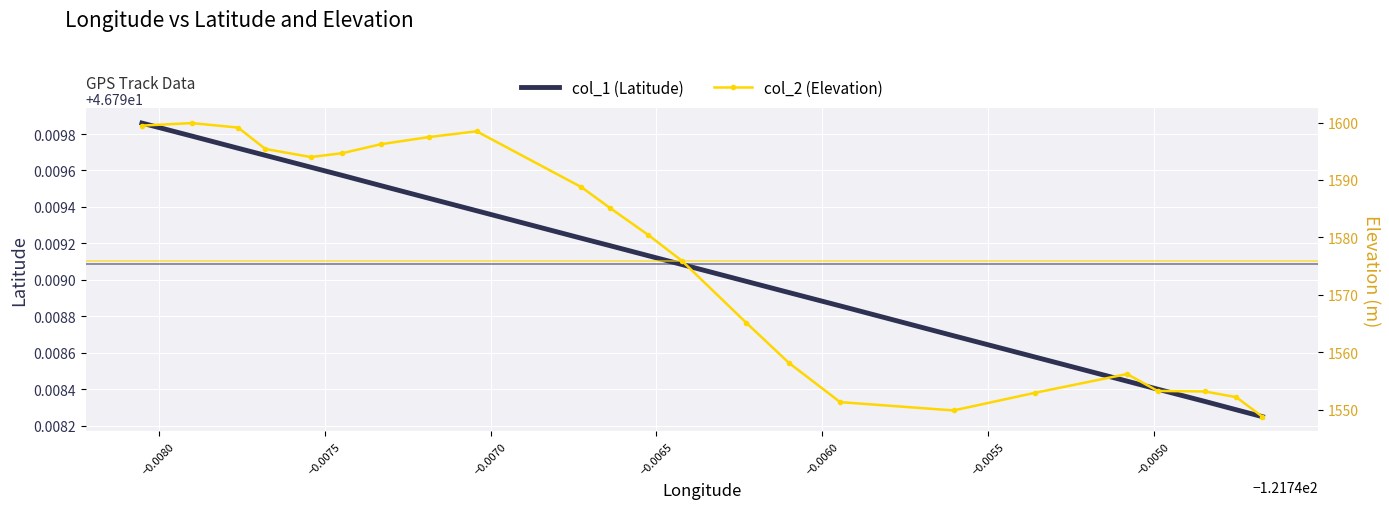

True or false: col_2 (Elevation) and col_1 (Latitude) cross at least once.

False